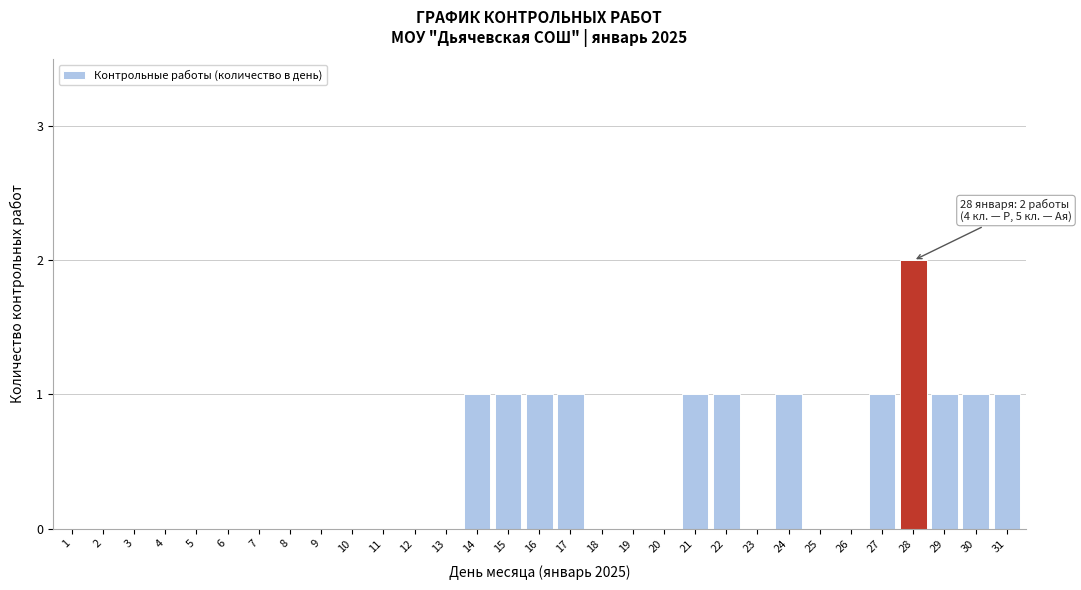

Which label corresponds to the largest value in the chart?

28